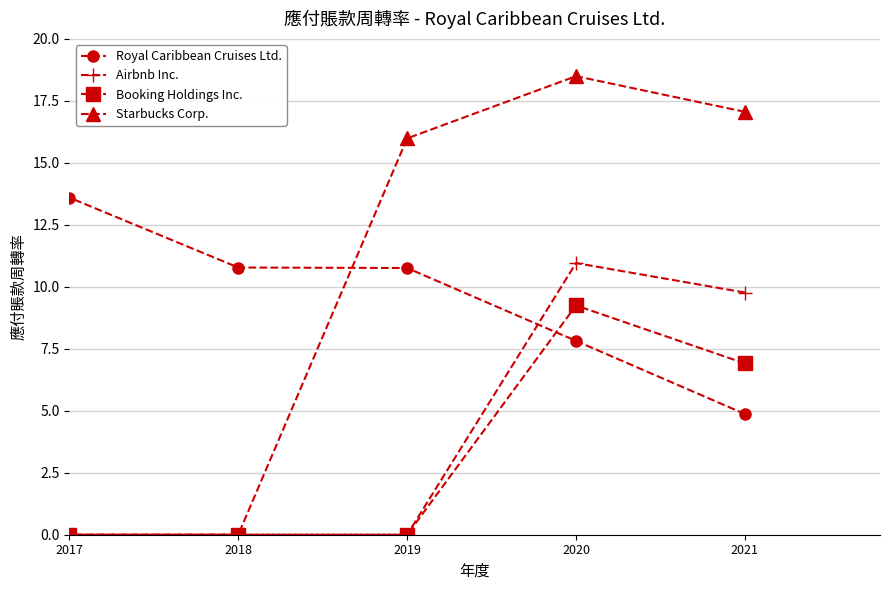

Is it true that Royal Caribbean Cruises Ltd. equals 4.0 at 2020?

False